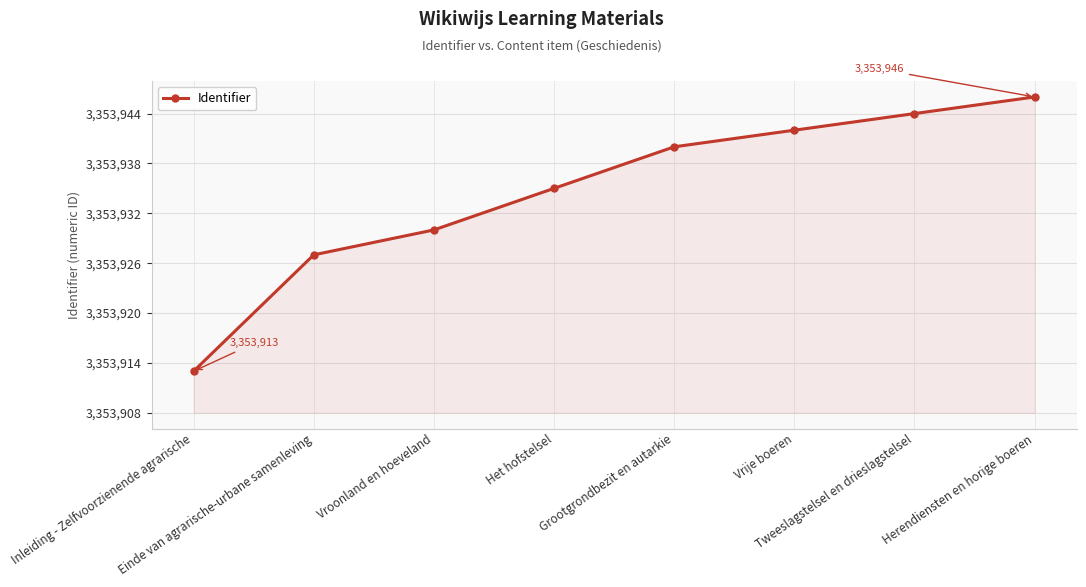

Reading left to right, what are all the values shown in this chart?

3353913	3353927	3353930	3353935	3353940	3353942	3353944	3353946